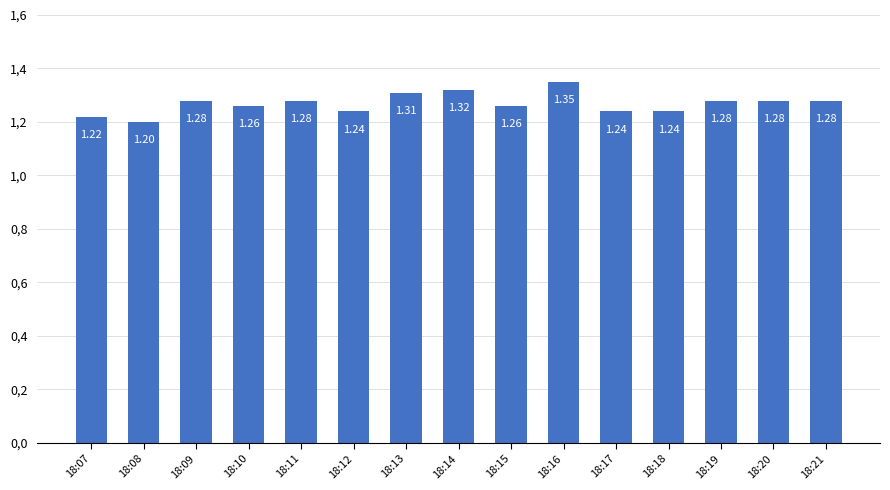

Are the bars grouped side by side (vs. stacked)?

No